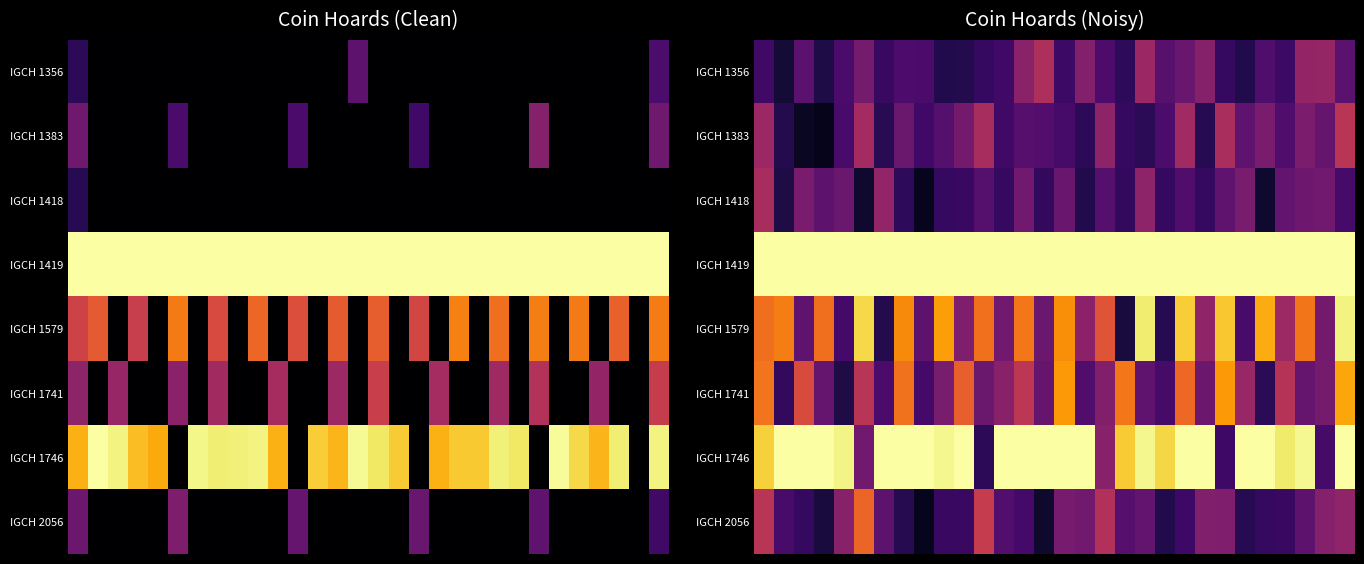

Which series has the largest total across all categories?

IGCH 1419